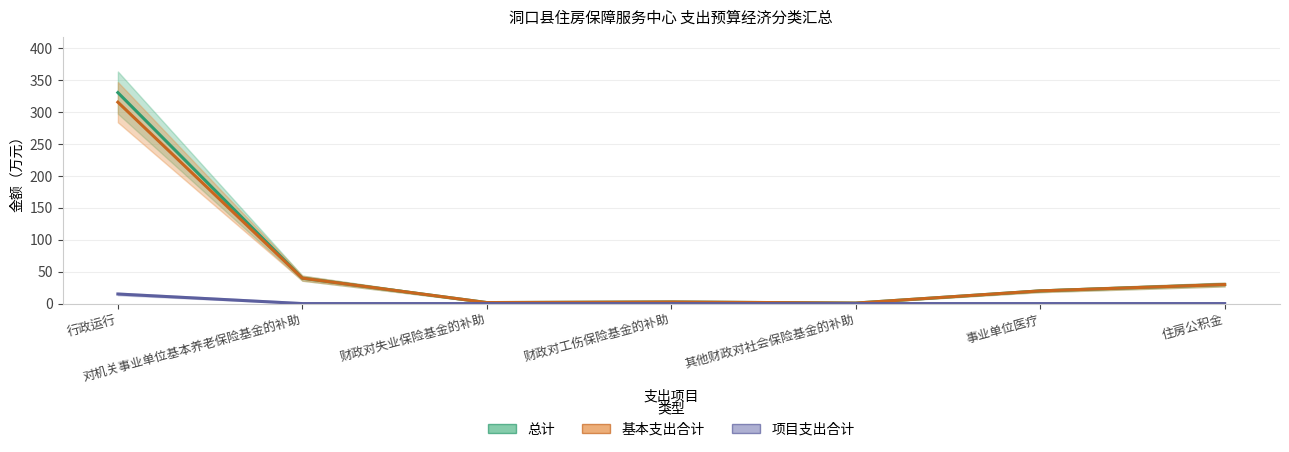

Reading left to right, what are all the values shown in this chart?

总计: 行政运行=330.3	对机关事业单位基本养老保险基金的补助=39.8	财政对失业保险基金的补助=1.6	财政对工伤保险基金的补助=2.5	其他财政对社会保险基金的补助=0.8	事业单位医疗=19.9	住房公积金=29.8
基本支出合计: 行政运行=315.3	对机关事业单位基本养老保险基金的补助=39.8	财政对失业保险基金的补助=1.6	财政对工伤保险基金的补助=2.5	其他财政对社会保险基金的补助=0.8	事业单位医疗=19.9	住房公积金=29.8
项目支出合计: 行政运行=15.0	对机关事业单位基本养老保险基金的补助=0.0	财政对失业保险基金的补助=0.0	财政对工伤保险基金的补助=0.0	其他财政对社会保险基金的补助=0.0	事业单位医疗=0.0	住房公积金=0.0